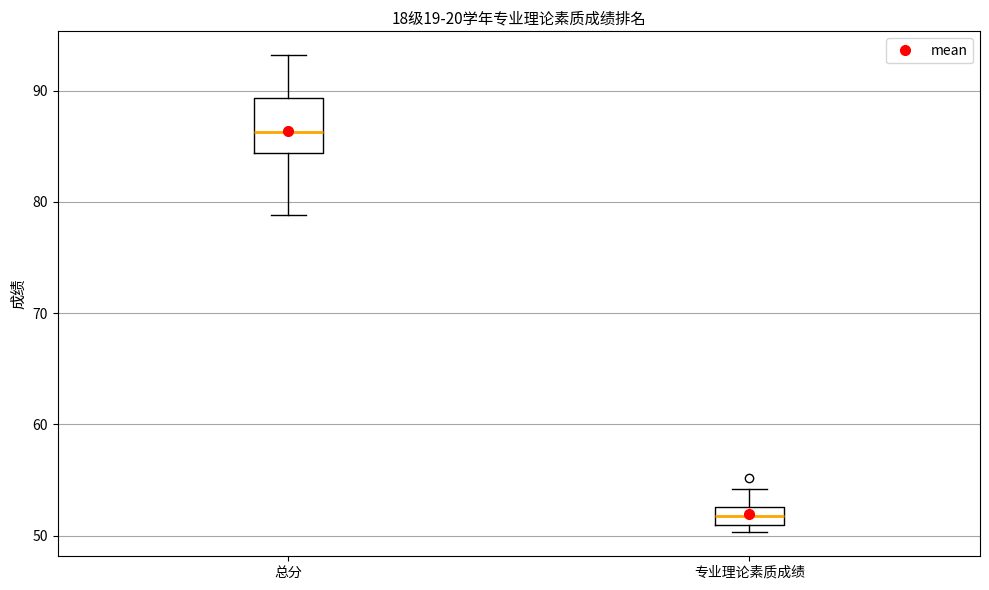

Reading left to right, read every box against the y-axis: the position of its median line, the range the box covers, and the ends of its whiskers. The values are not printed on the chart, so give them approximately, as read against the axis.

总分: median 86, box 84 to 89, whiskers 79 to 93
专业理论素质成绩: median 52, box 51 to 53, whiskers 50 to 54